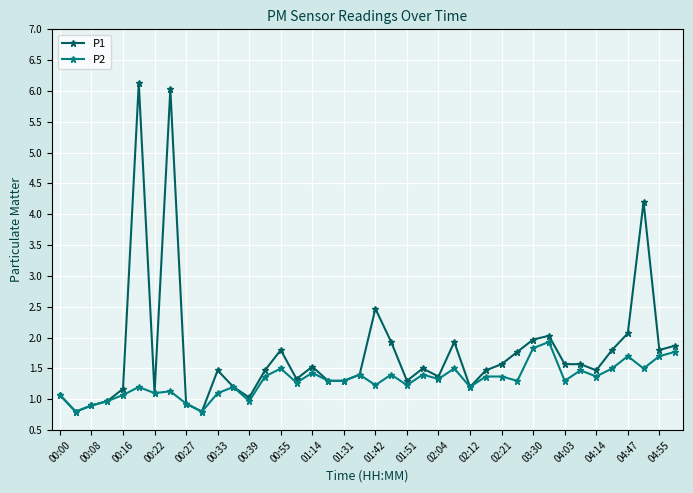

At how many categories does at least one series exceed 3?

3